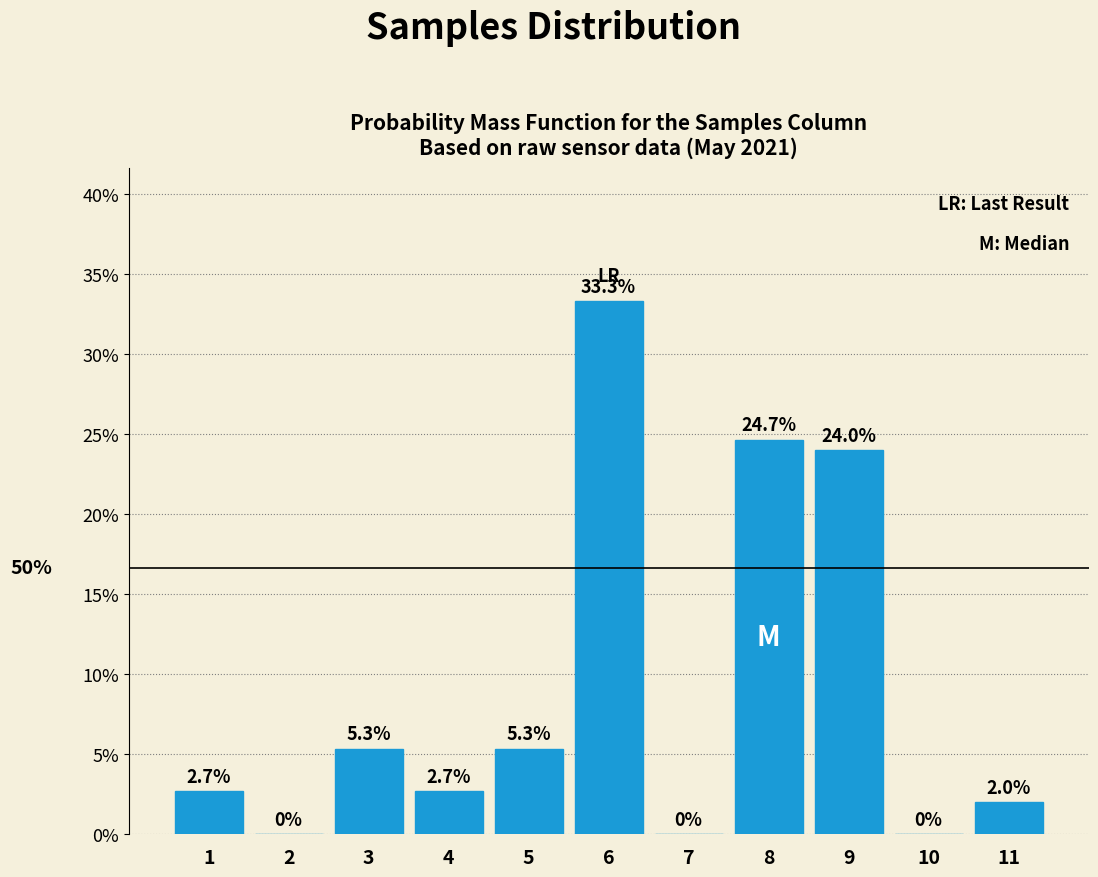

Reading left to right, list all the values displayed in this chart.

1=2.7	2=0.0	3=5.3	4=2.7	5=5.3	6=33.3	7=0.0	8=24.7	9=24.0	10=0.0	11=2.0